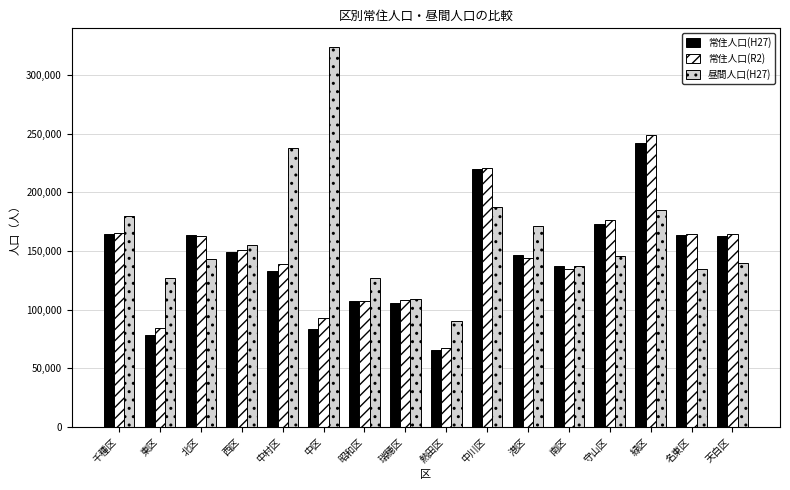

What is the average value of the 常住人口(R2) series?

145761